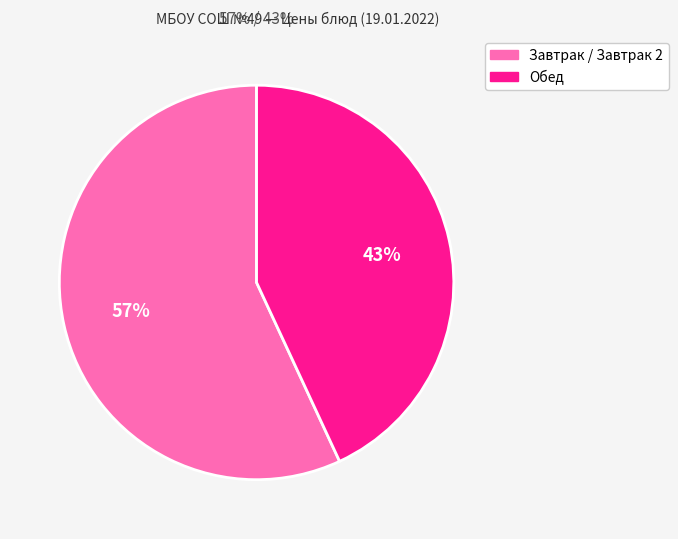

To the nearest percent, what is the average slice percentage?

50%